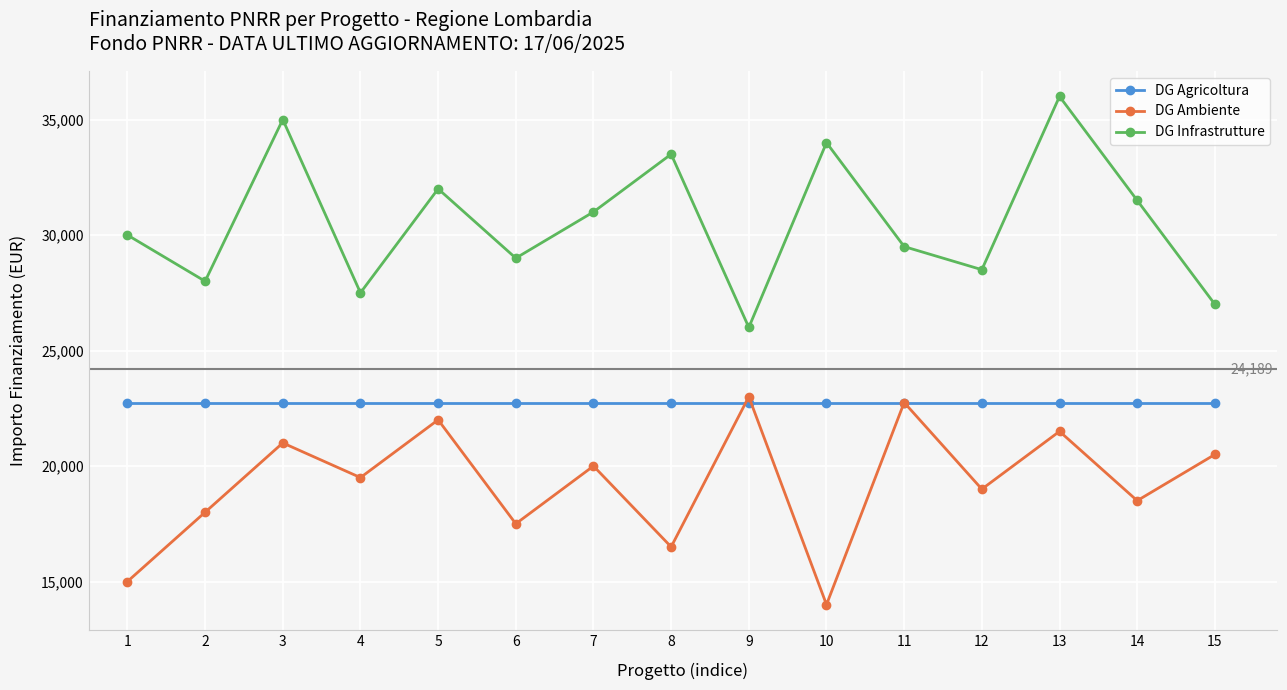

True or false: DG Agricoltura and DG Infrastrutture cross at least once.

False